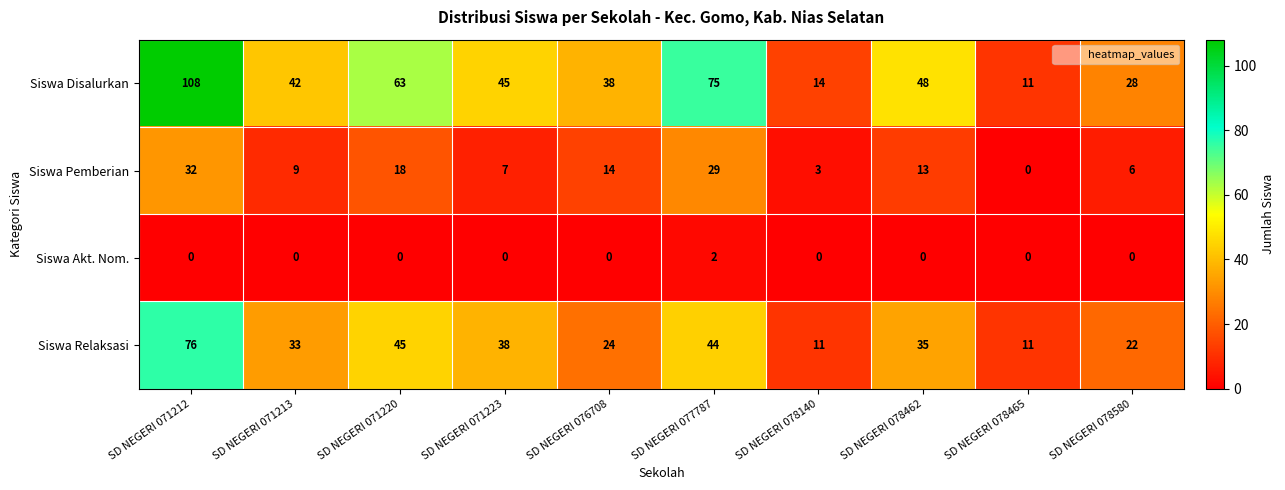

The value of Siswa Akt. Nom. at SD NEGERI 076708 is -1. True or false?

False